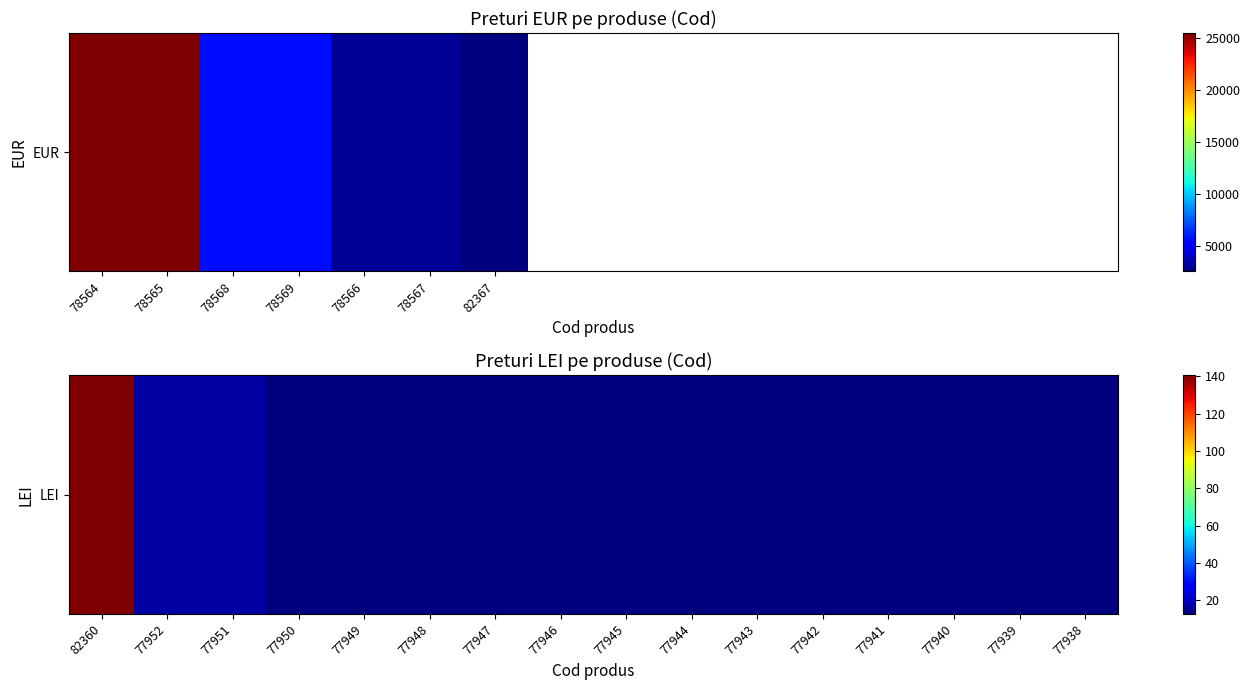

Which label corresponds to the largest value in the chart?

82360